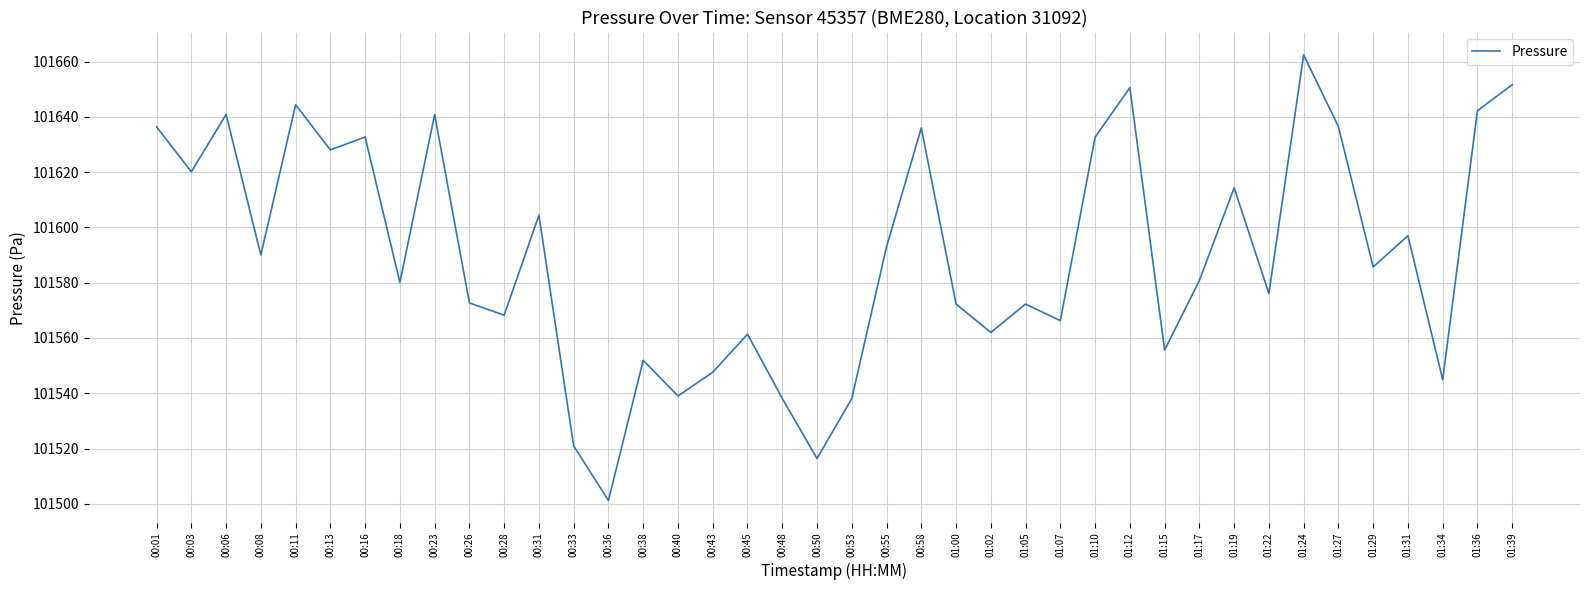

True or false: the data shows 42317.2 at 00:18.

False